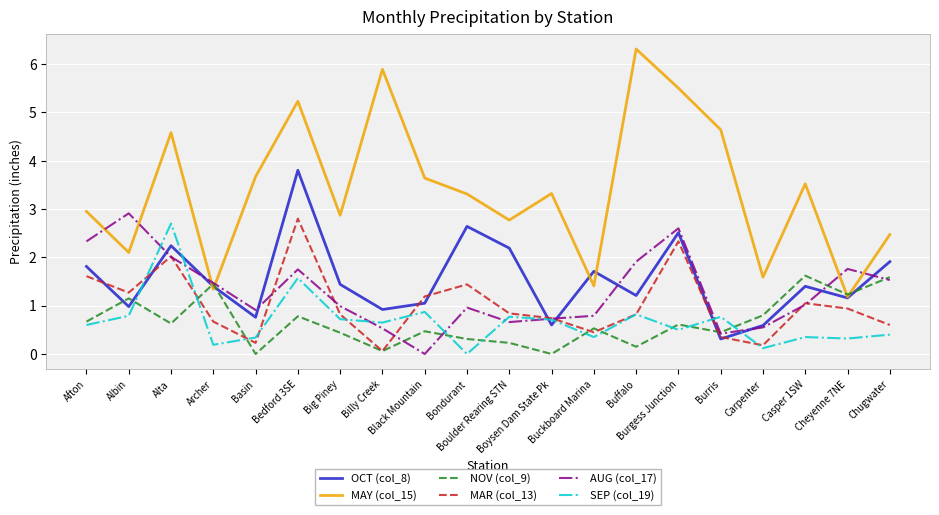

Which series has the widest spread of values?

MAY (col_15)